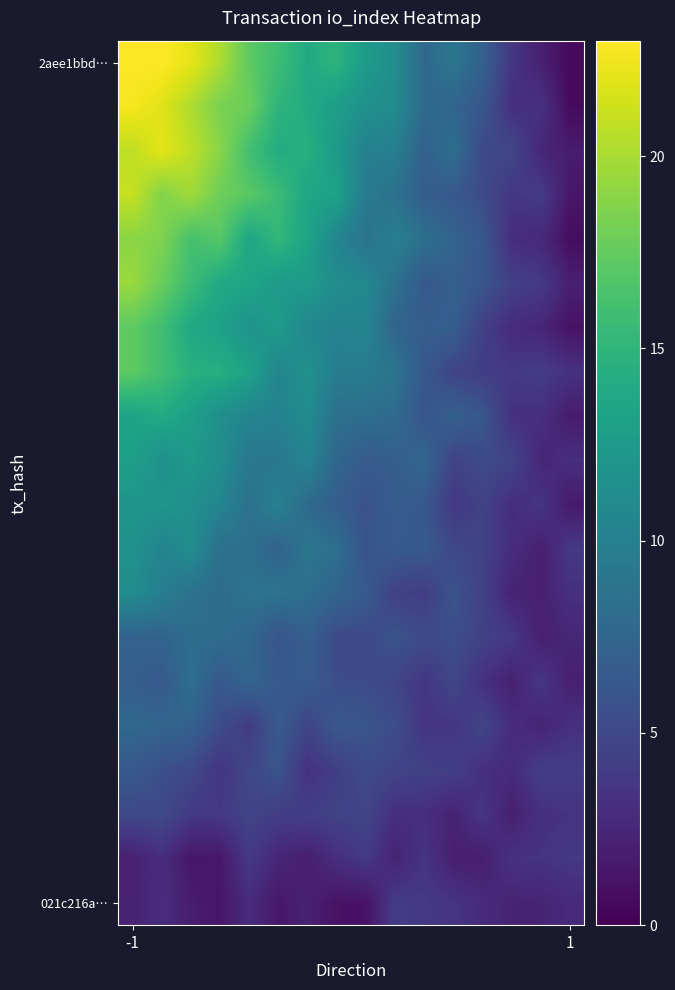

Which series has the largest total across all categories?

2aee1bbd…